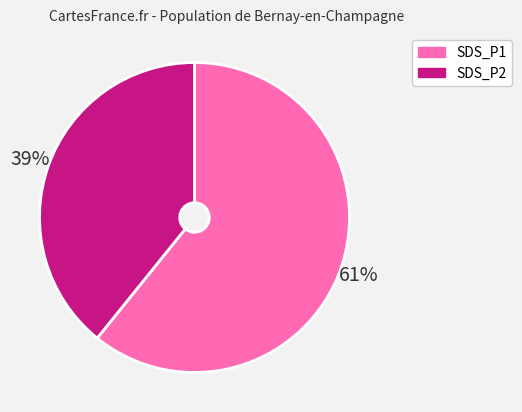

Combined, do SDS_P1 and SDS_P2 account for over 50%?

Yes